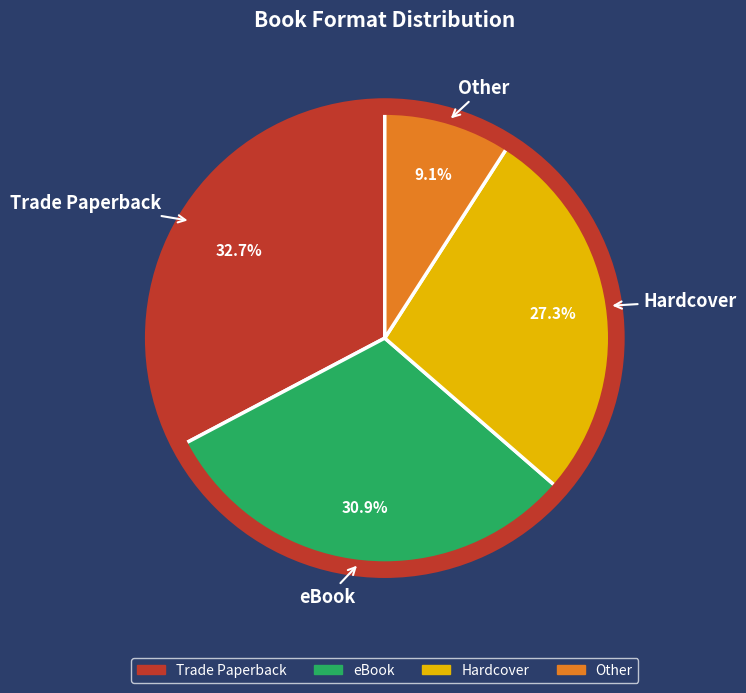

To the nearest percent, what percentage of the pie is Trade Paperback?

33%